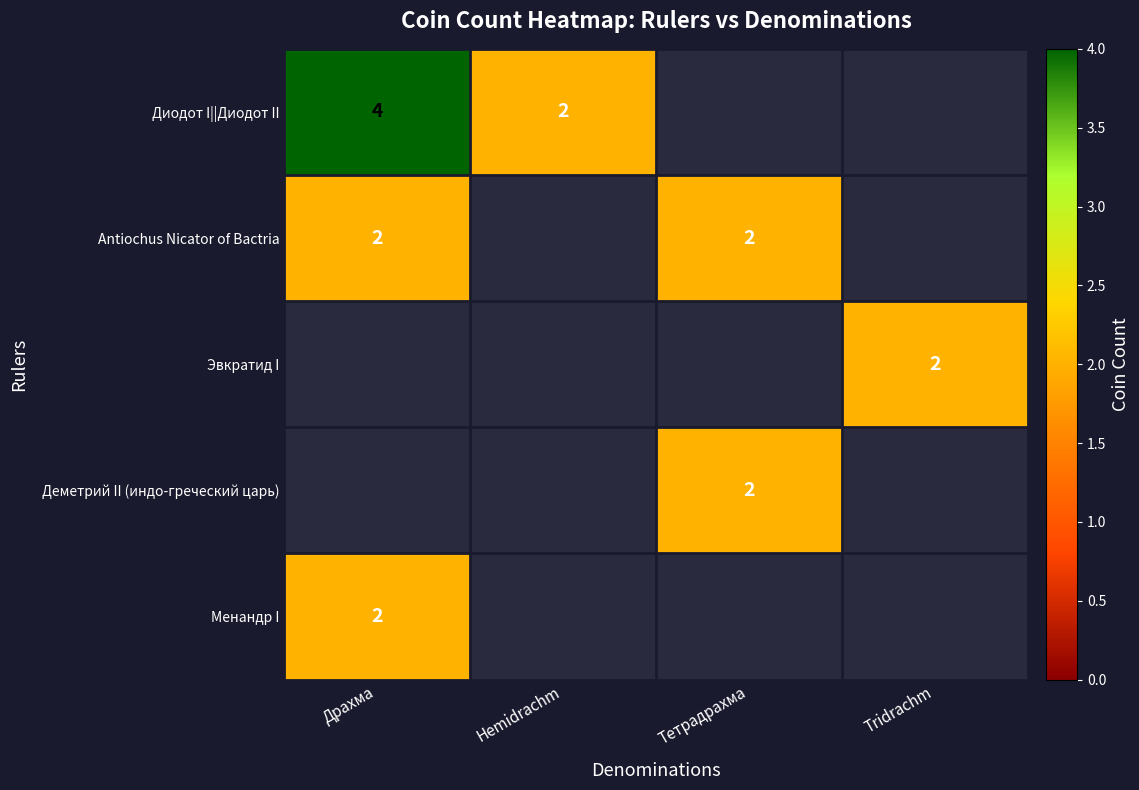

How many distinct data groups are displayed?

5